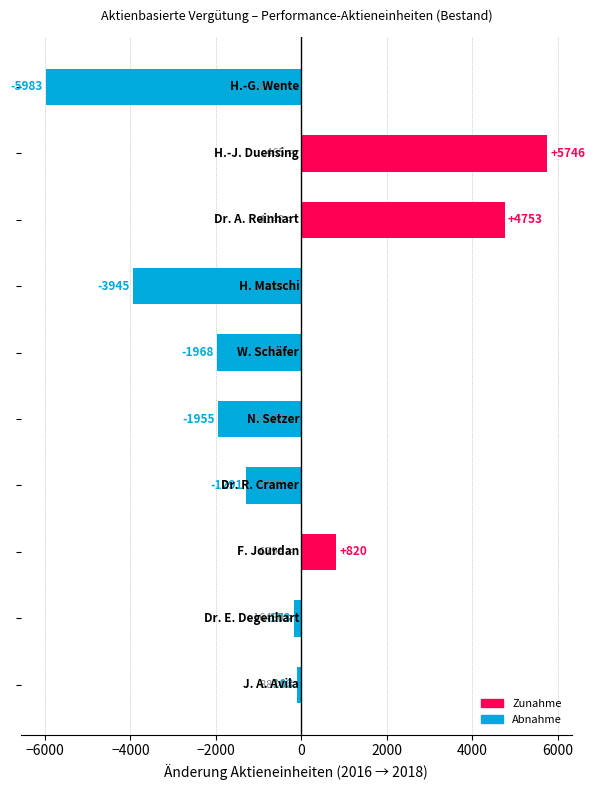

What is the maximum value shown in the chart?

5746